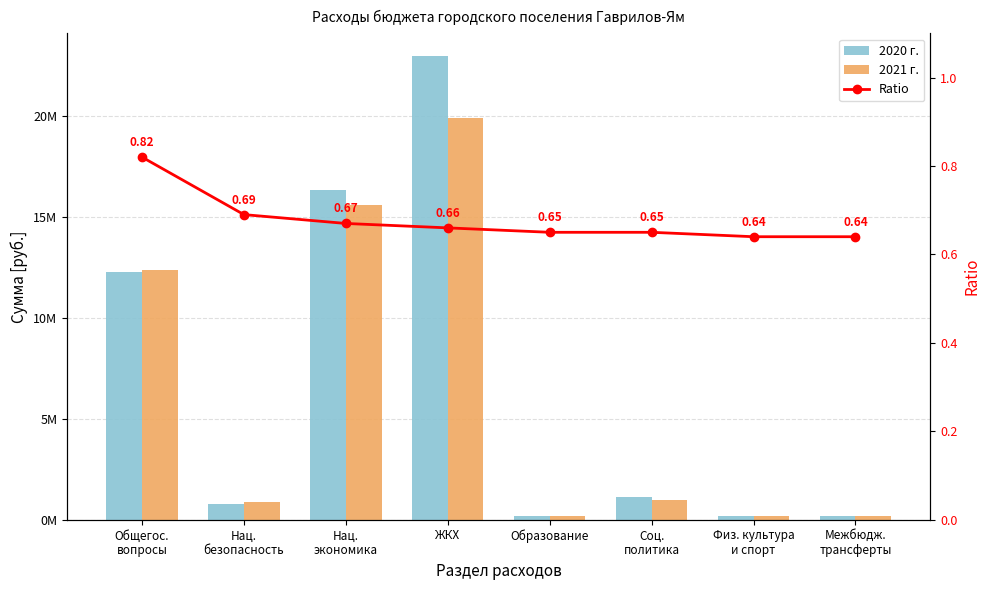

What position from the right is Нац.
безопасность?

7